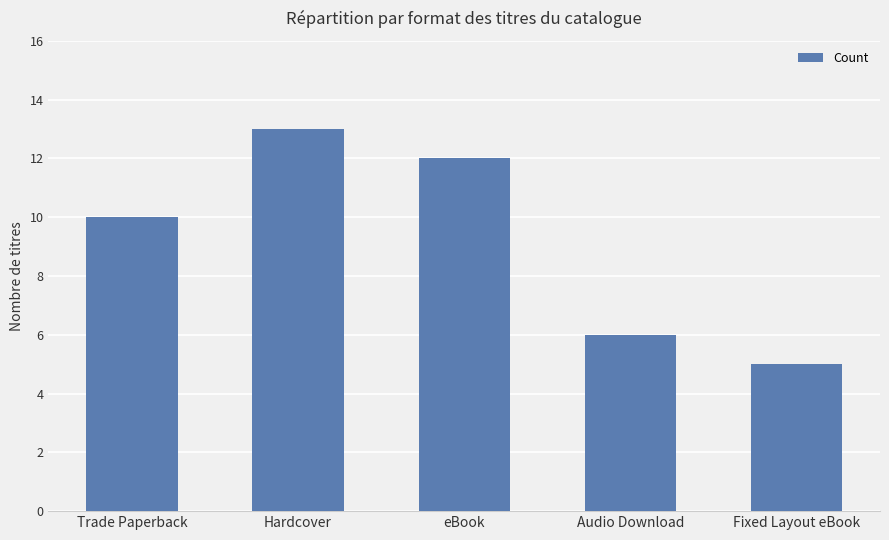

What is the difference between the values at Fixed Layout eBook and Hardcover?

8